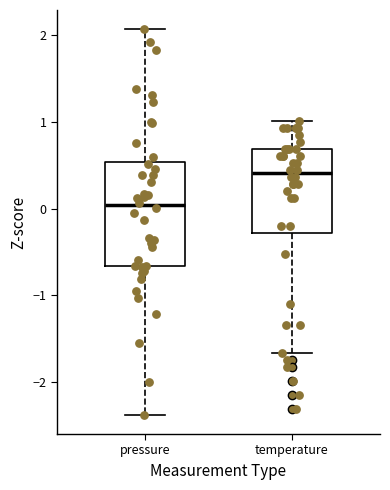

Reading left to right, read every box against the y-axis: the position of its median line, the range the box covers, and the ends of its whiskers. The values are not printed on the chart, so give them approximately, as read against the axis.

pressure: median 0.0, box -0.7 to 0.5, whiskers -2.4 to 2.1
temperature: median 0.4, box -0.3 to 0.7, whiskers -1.7 to 1.0